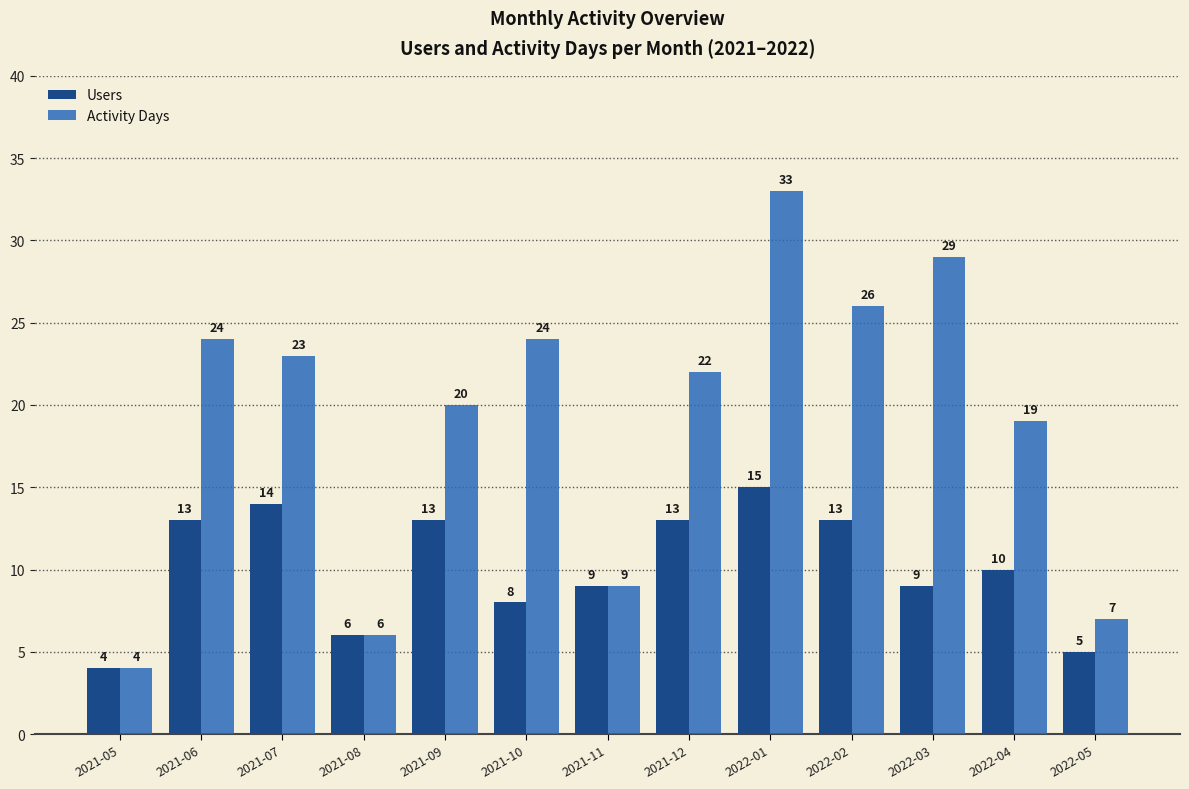

How many groups of bars are there?

13